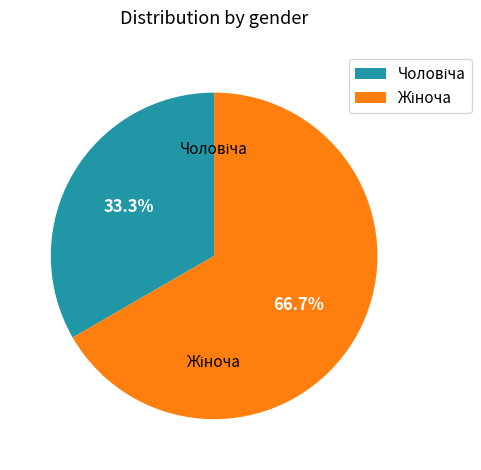

To the nearest percent, what is the combined percentage of Жіноча and Чоловіча?

100%